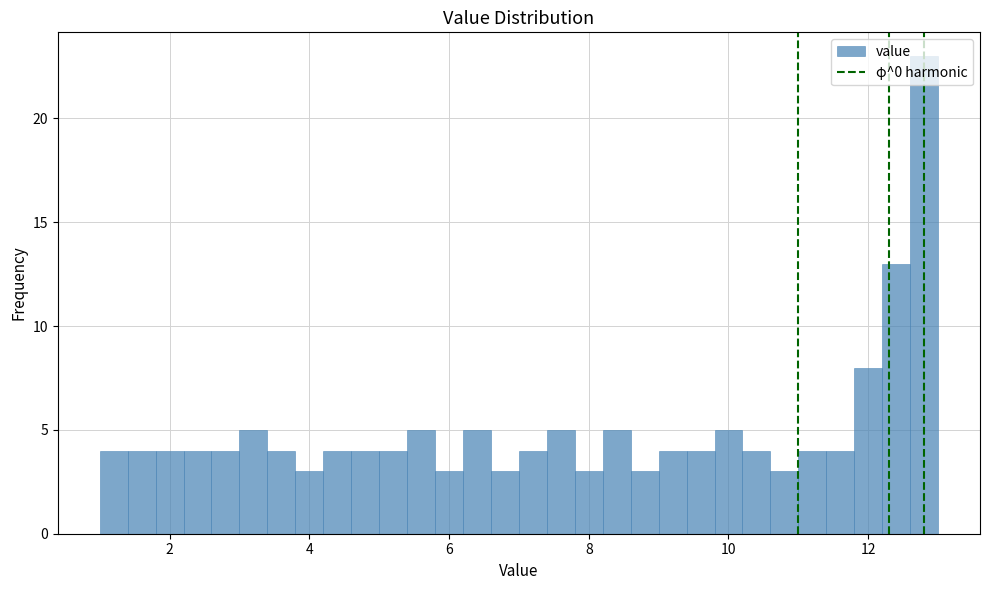

Read against the x-axis, roughly where is the centre of the tallest bar?

12.8